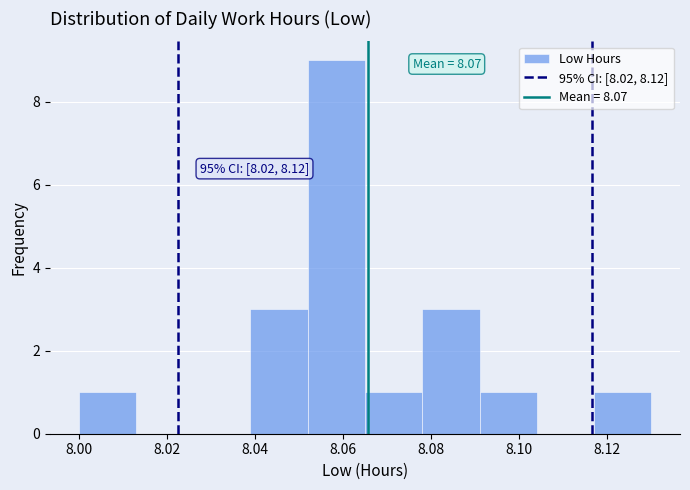

Which range on the x-axis has the tallest bar?

8.052 to 8.065